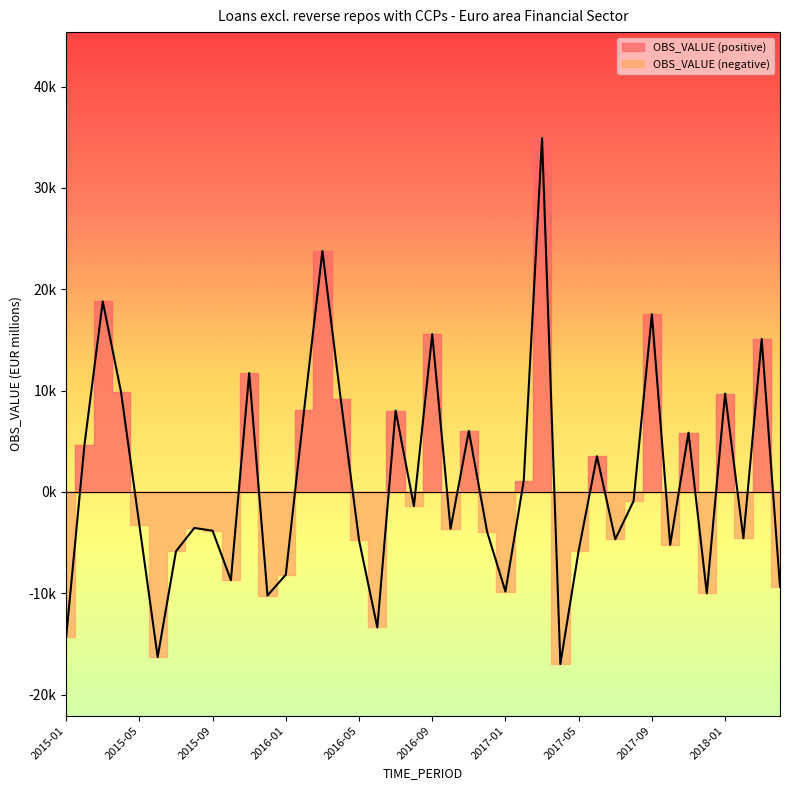

What is the maximum value shown in the chart?

34898.9